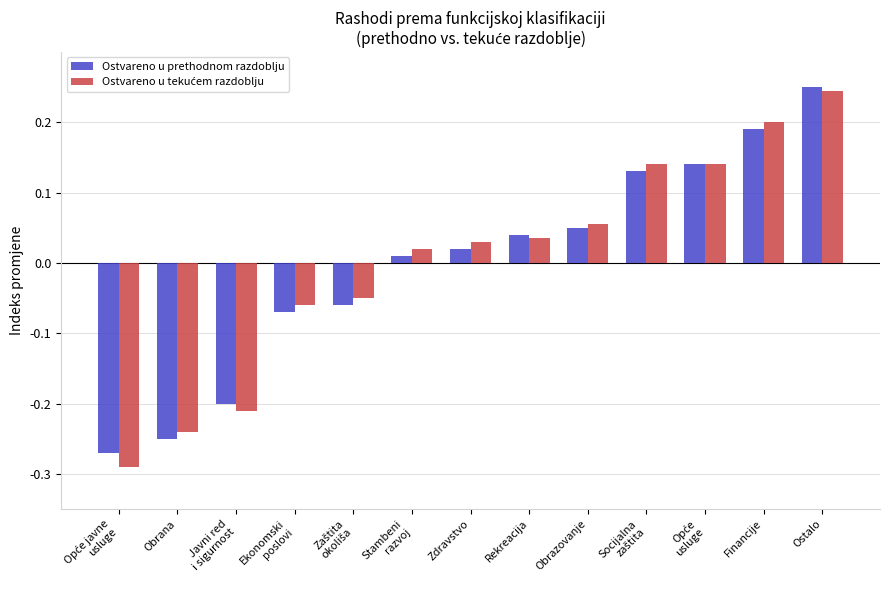

What is the difference between the maximum and minimum values in the Ostvareno u prethodnom razdoblju series?

0.5